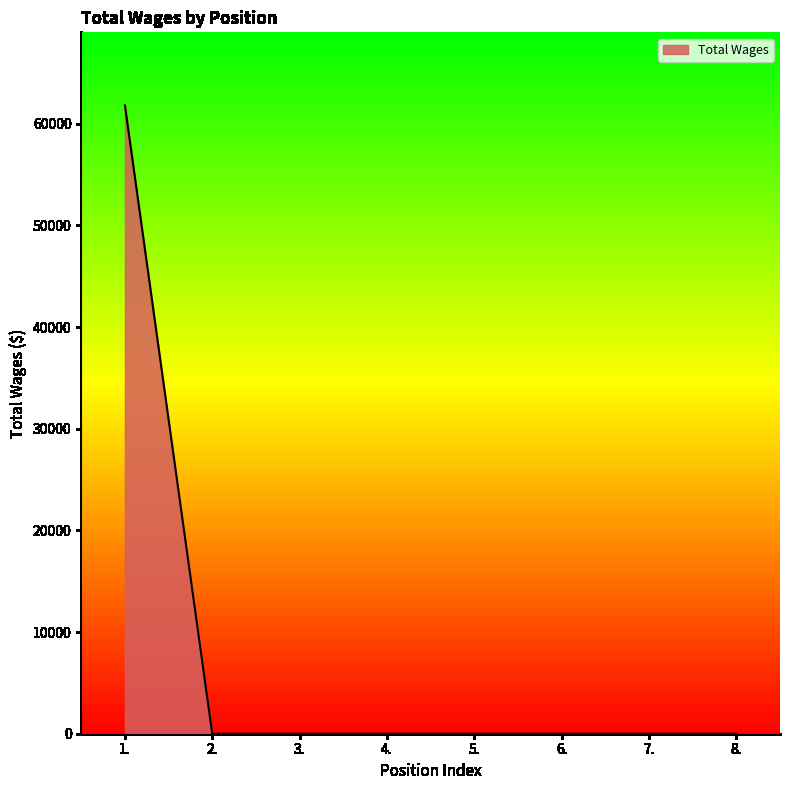

What is the greatest value displayed?

61800